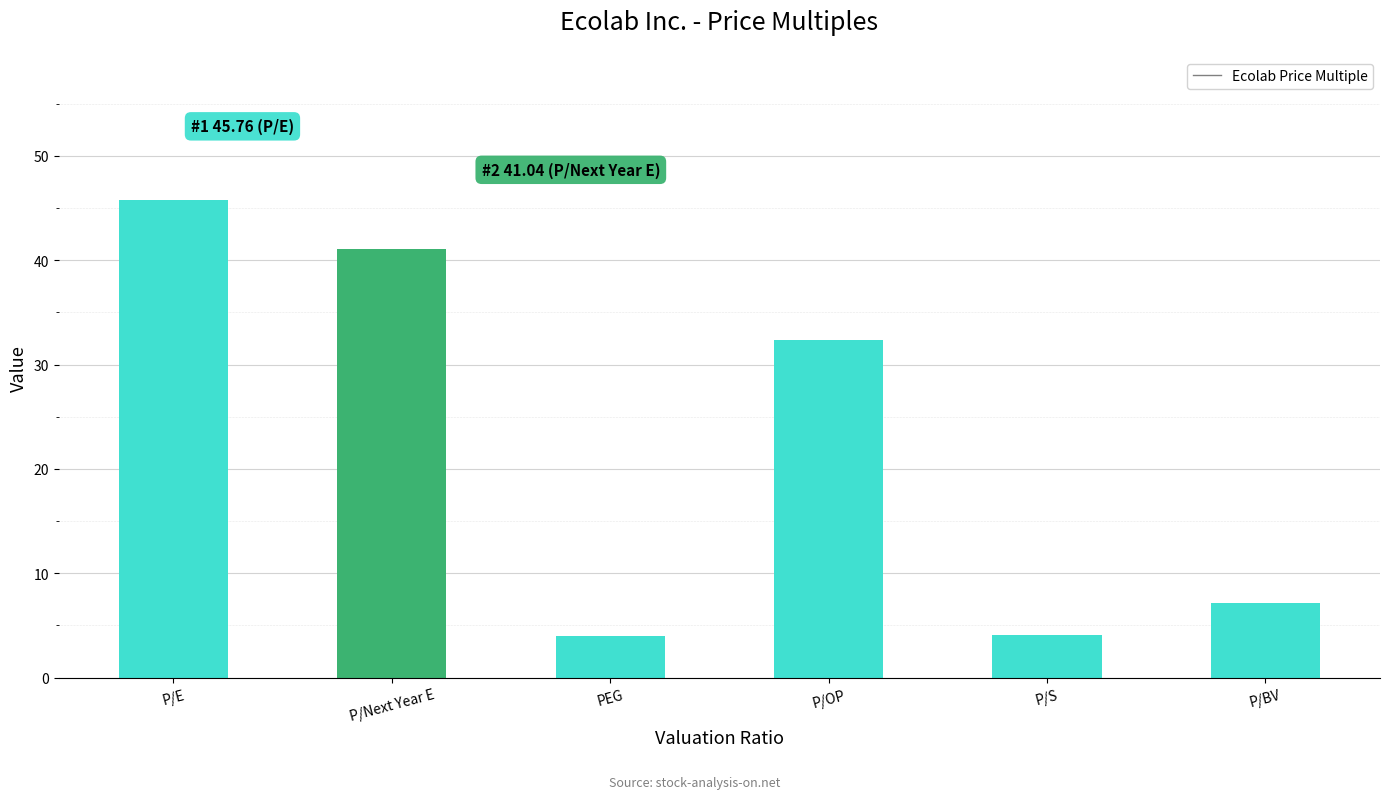

What is the difference between the second highest and minimum values?

37.1